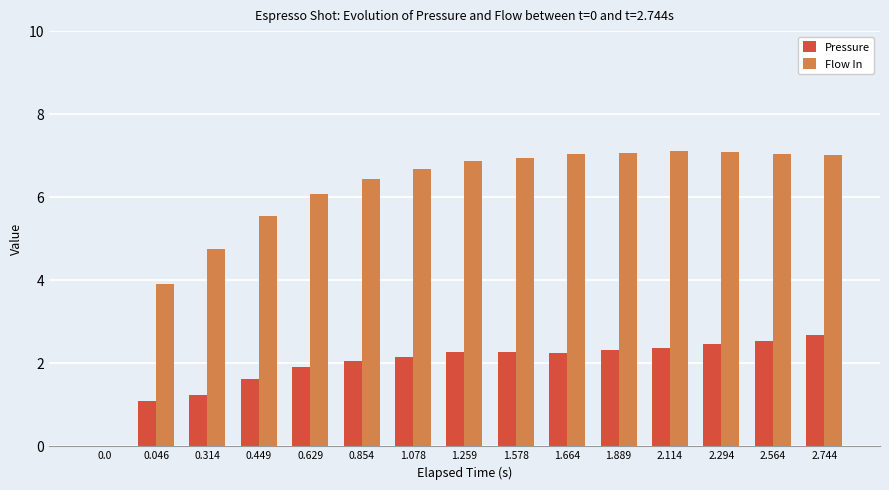

What is the maximum value for Flow In?

7.1